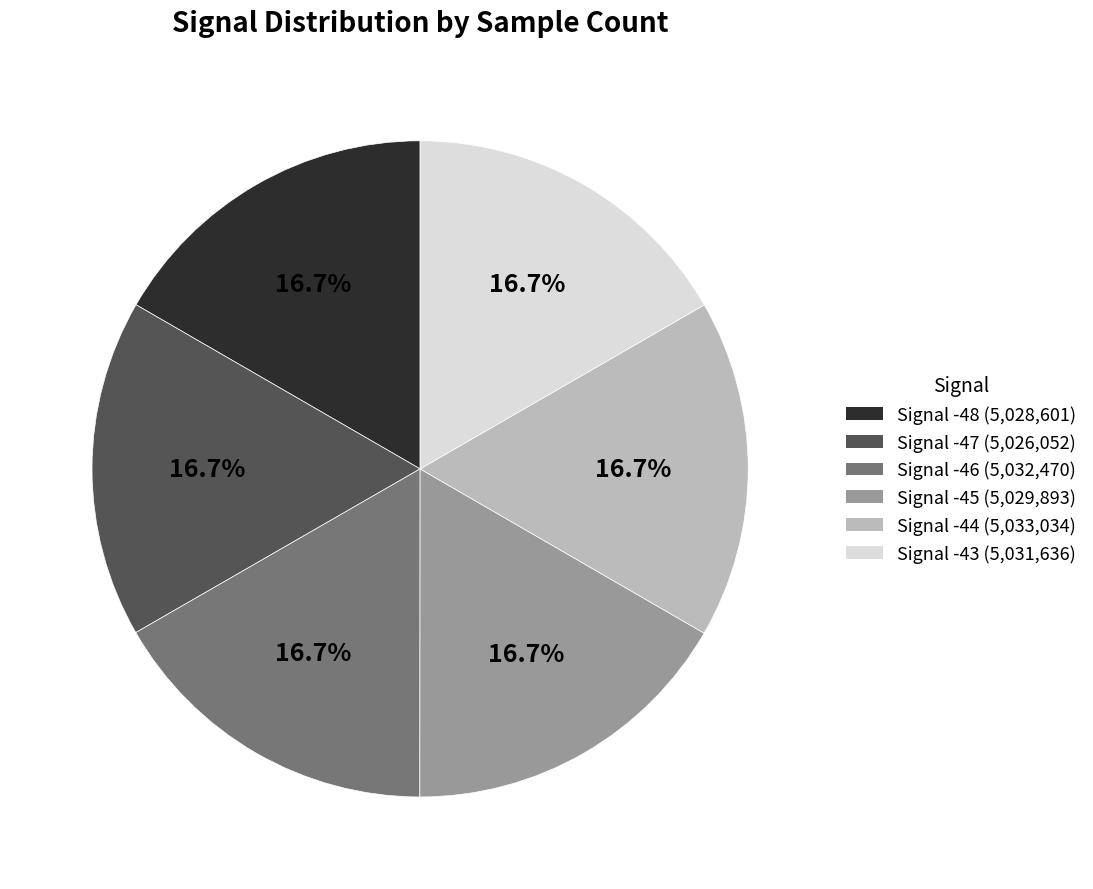

Is there a majority slice in this chart?

No